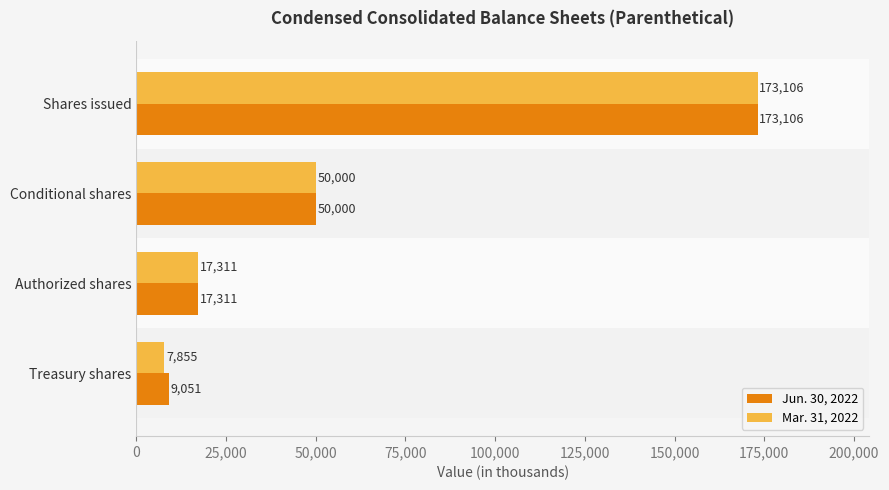

How many data points in Mar. 31, 2022 are less than 50000?

2